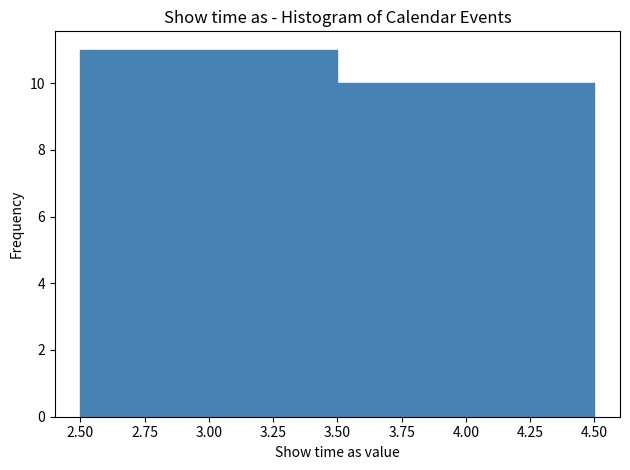

Reading left to right, transcribe this chart: for each bar, give the range it covers on the x-axis and its height. The values are not printed on the chart, so give them approximately, as read against the axis.

2.50 to 3.50: 11
3.50 to 4.50: 10